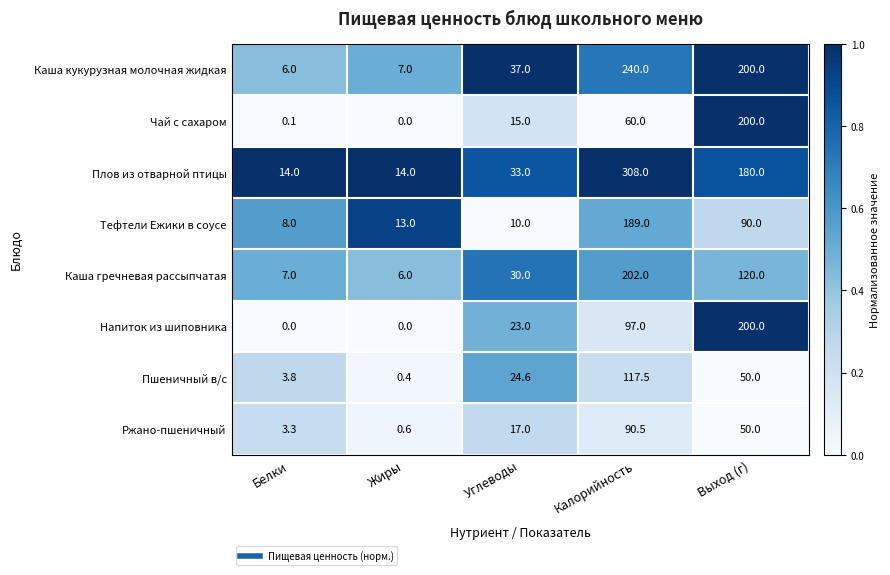

The value of Тефтели Ежики в соусе at Углеводы is 17.1. True or false?

False